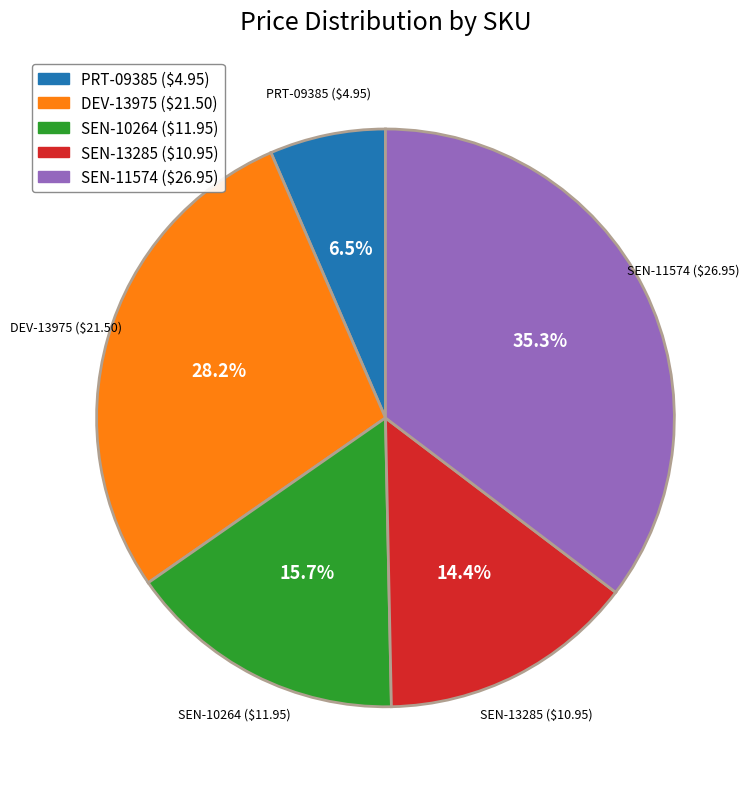

What is the ratio of the value at PRT-09385 to the value at SEN-13285?

0.5